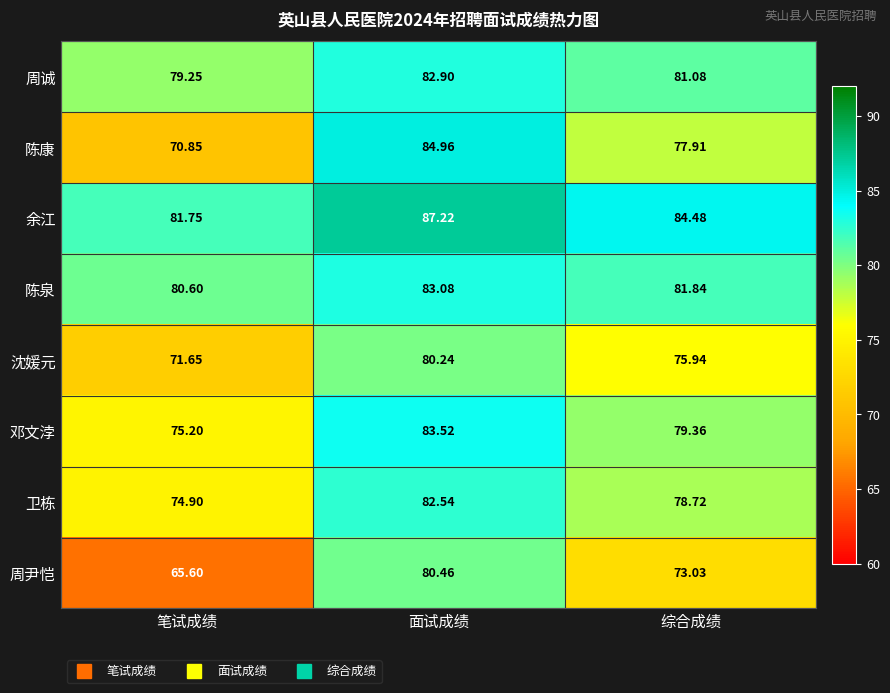

Which category has the lowest value in the 余江 series?

笔试成绩